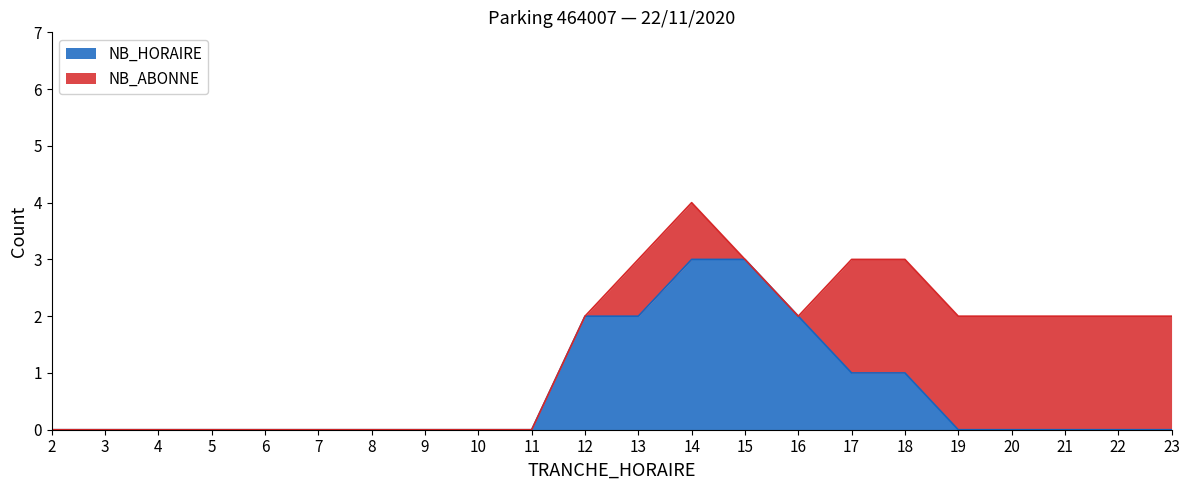

Reading left to right, extract all data points from this chart.

0	0	0	0	0	0	0	0	0	0	2	2	3	3	2	1	1	0	0	0	0	0